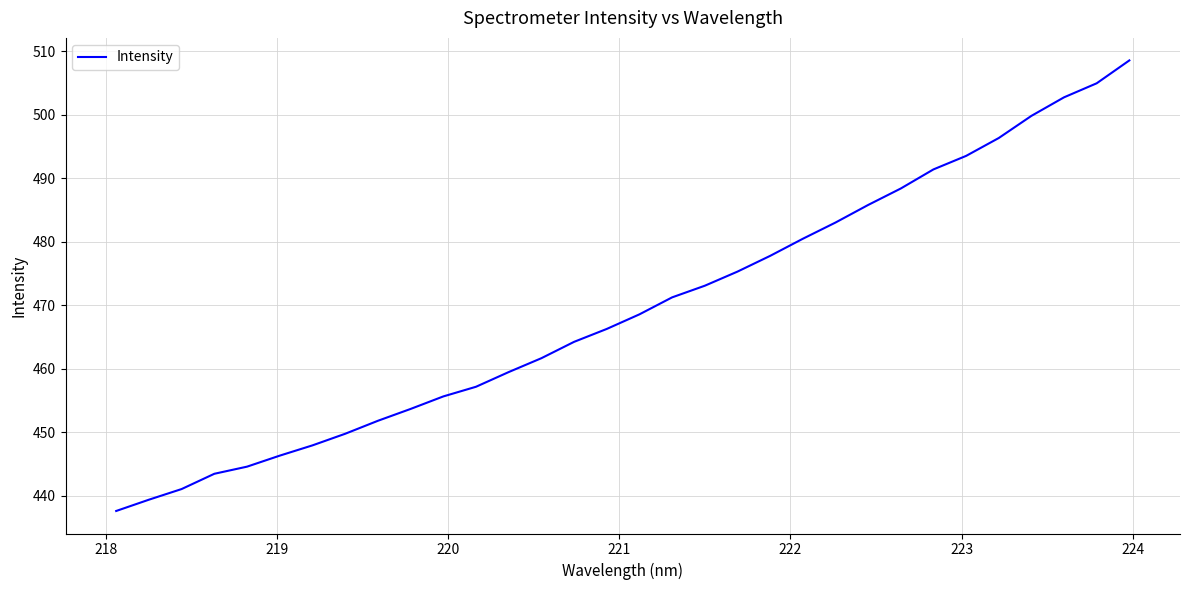

What is the difference between the maximum and minimum values?

70.9